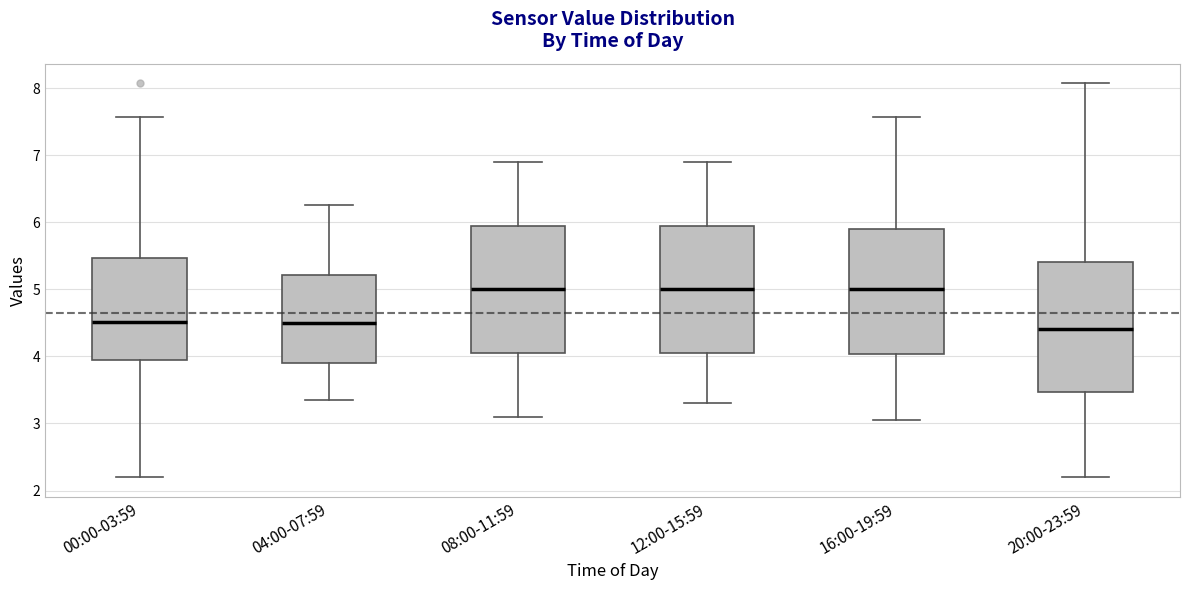

Where does the upper whisker of the box for 08:00-11:59 end on the y-axis? The values are not printed on the chart, so give them approximately, as read against the axis.

6.9